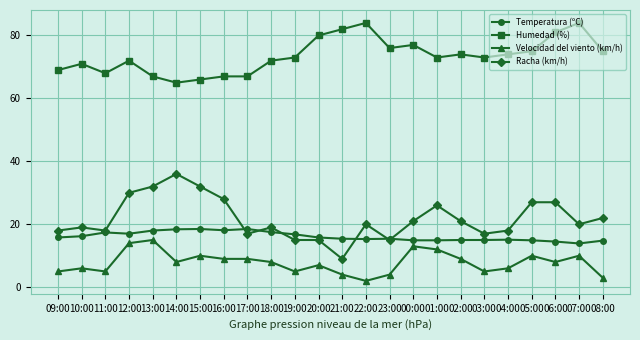

True or false: Humedad (%) has more than 2 points higher than both neighbors.

True